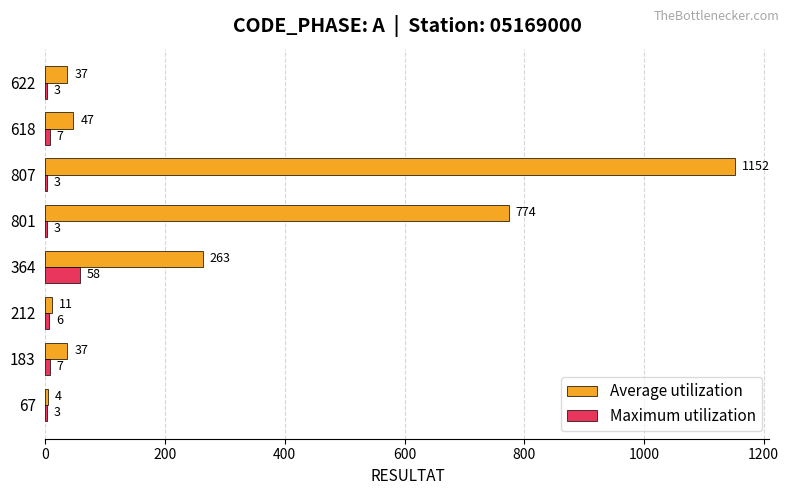

What is the sum of the Maximum utilization values at 807 and 622?

6